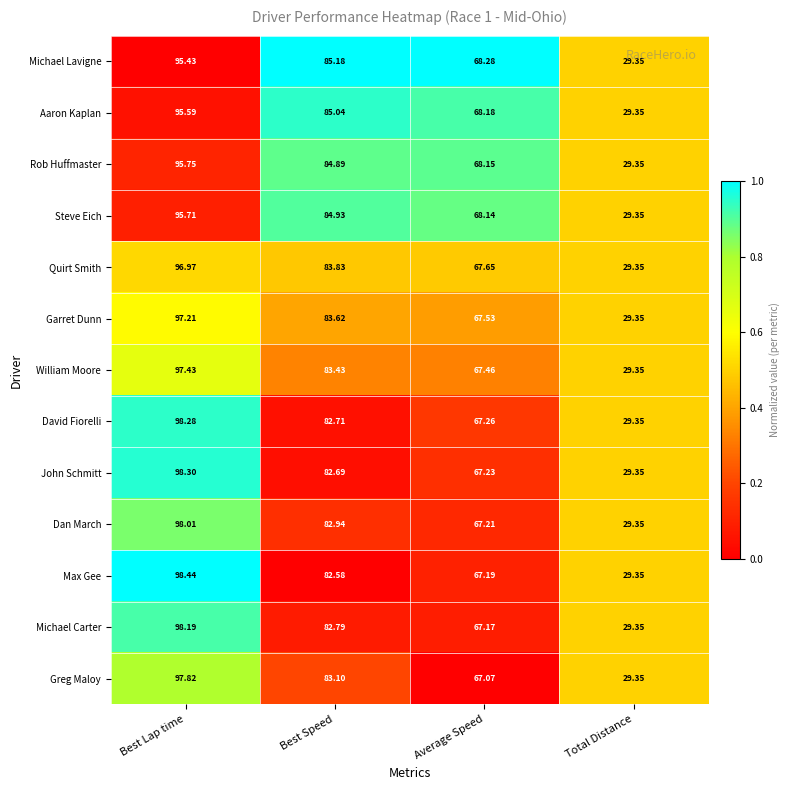

Where does the Michael Lavigne series first go above 85?

Best Lap time